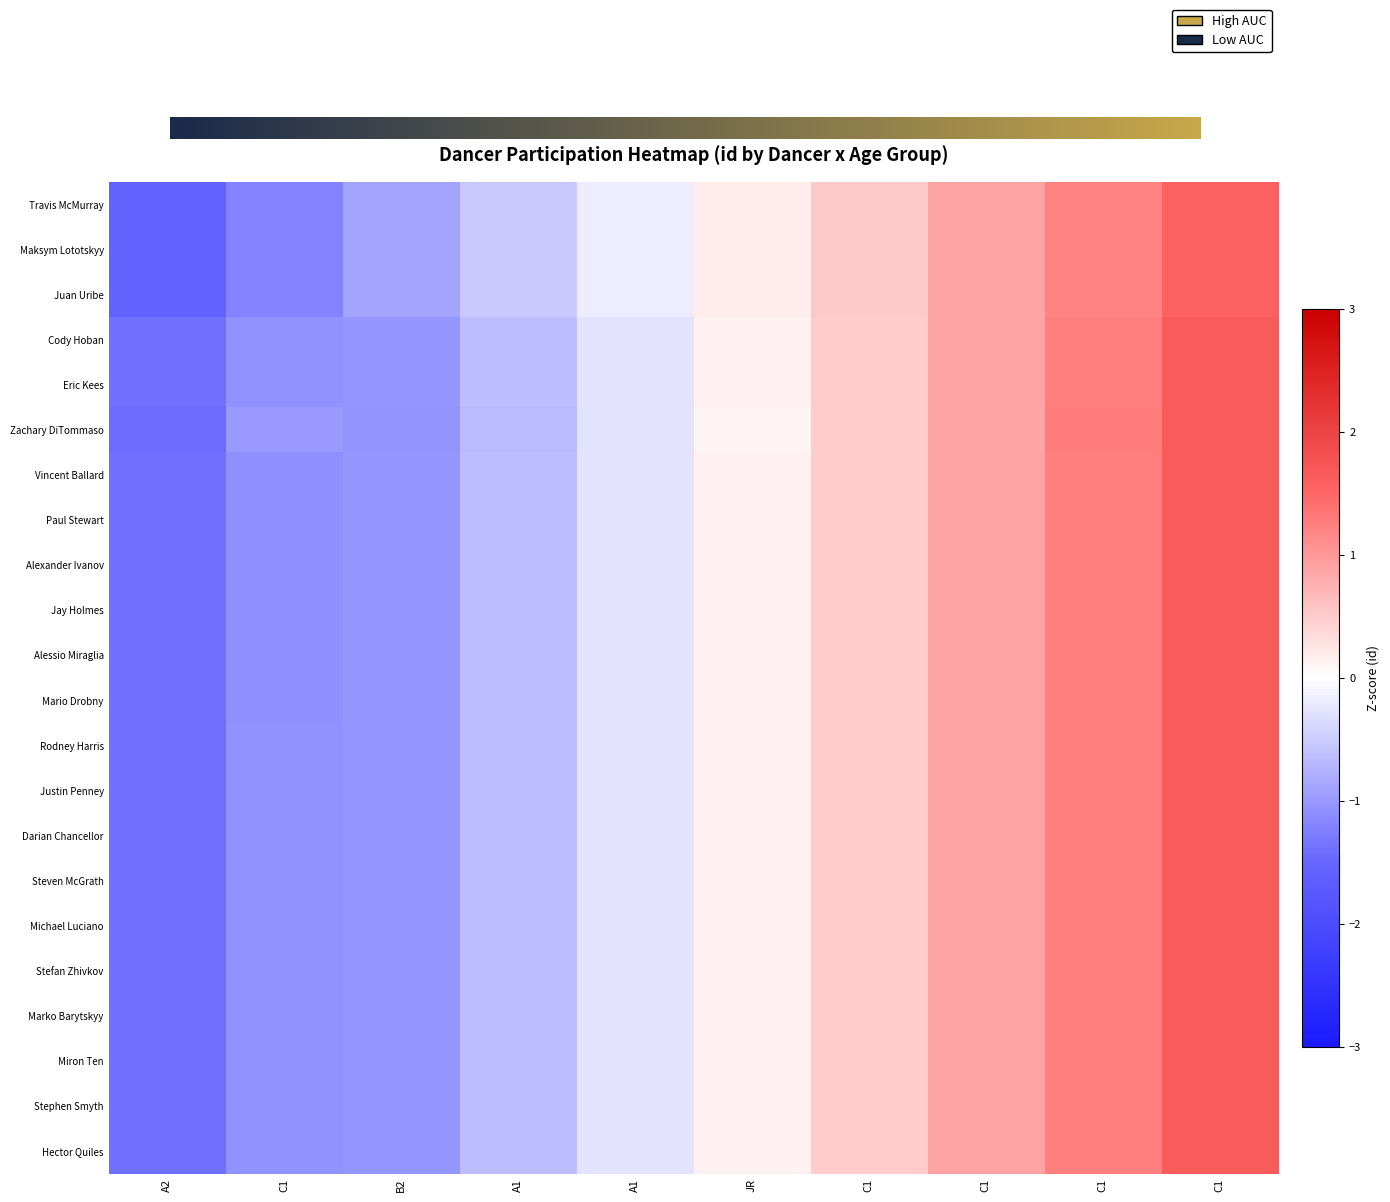

Reading left to right, extract all data points from this chart.

Travis McMurray: -1.6	-1.2	-0.9	-0.5	-0.2	0.2	0.5	0.9	1.2	1.6
Maksym Lototskyy: -1.6	-1.2	-0.9	-0.5	-0.2	0.2	0.5	0.9	1.2	1.6
Juan Uribe: -1.6	-1.2	-0.9	-0.5	-0.2	0.2	0.5	0.9	1.2	1.6
Cody Hoban: -1.4	-1.1	-1.0	-0.6	-0.3	0.1	0.5	0.9	1.3	1.6
Eric Kees: -1.4	-1.1	-1.0	-0.6	-0.3	0.1	0.5	0.9	1.3	1.6
Zachary DiTommaso: -1.4	-1.0	-1.0	-0.7	-0.3	0.1	0.5	0.9	1.3	1.7
Vincent Ballard: -1.4	-1.1	-1.0	-0.6	-0.3	0.1	0.5	0.9	1.3	1.6
Paul Stewart: -1.4	-1.1	-1.0	-0.6	-0.3	0.1	0.5	0.9	1.3	1.6
Alexander Ivanov: -1.4	-1.1	-1.0	-0.6	-0.3	0.1	0.5	0.9	1.3	1.6
Jay Holmes: -1.4	-1.1	-1.0	-0.6	-0.3	0.1	0.5	0.9	1.3	1.6
Alessio Miraglia: -1.4	-1.1	-1.0	-0.6	-0.3	0.1	0.5	0.9	1.3	1.6
Mario Drobny: -1.4	-1.1	-1.0	-0.6	-0.3	0.1	0.5	0.9	1.3	1.6
Rodney Harris: -1.4	-1.1	-1.0	-0.6	-0.3	0.1	0.5	0.9	1.3	1.6
Justin Penney: -1.4	-1.1	-1.0	-0.6	-0.3	0.1	0.5	0.9	1.3	1.6
Darian Chancellor: -1.4	-1.1	-1.0	-0.6	-0.3	0.1	0.5	0.9	1.3	1.6
Steven McGrath: -1.4	-1.1	-1.0	-0.6	-0.3	0.1	0.5	0.9	1.3	1.6
Michael Luciano: -1.4	-1.1	-1.0	-0.6	-0.3	0.1	0.5	0.9	1.3	1.6
Stefan Zhivkov: -1.4	-1.1	-1.0	-0.6	-0.3	0.1	0.5	0.9	1.3	1.6
Marko Barytskyy: -1.4	-1.1	-1.0	-0.6	-0.3	0.1	0.5	0.9	1.3	1.6
Miron Ten: -1.4	-1.1	-1.0	-0.6	-0.3	0.1	0.5	0.9	1.3	1.6
Stephen Smyth: -1.4	-1.1	-1.0	-0.6	-0.3	0.1	0.5	0.9	1.3	1.6
Hector Quiles: -1.4	-1.1	-1.0	-0.6	-0.3	0.1	0.5	0.9	1.3	1.6